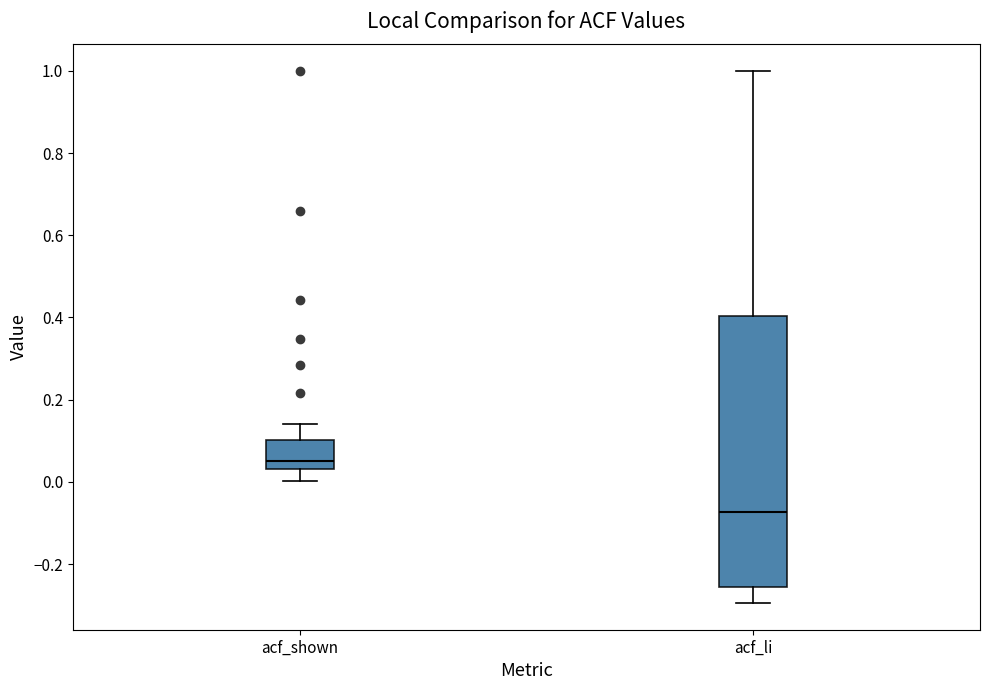

Reading left to right, transcribe this box plot: for each box, give where its median line is, the range the box spans, and where its two whiskers end, as read against the y-axis. The values are not printed on the chart, so give them approximately, as read against the axis.

acf_shown: median 0.06, box 0.04 to 0.10, whiskers 0.00 to 0.14
acf_li: median -0.08, box -0.26 to 0.40, whiskers -0.30 to 1.00